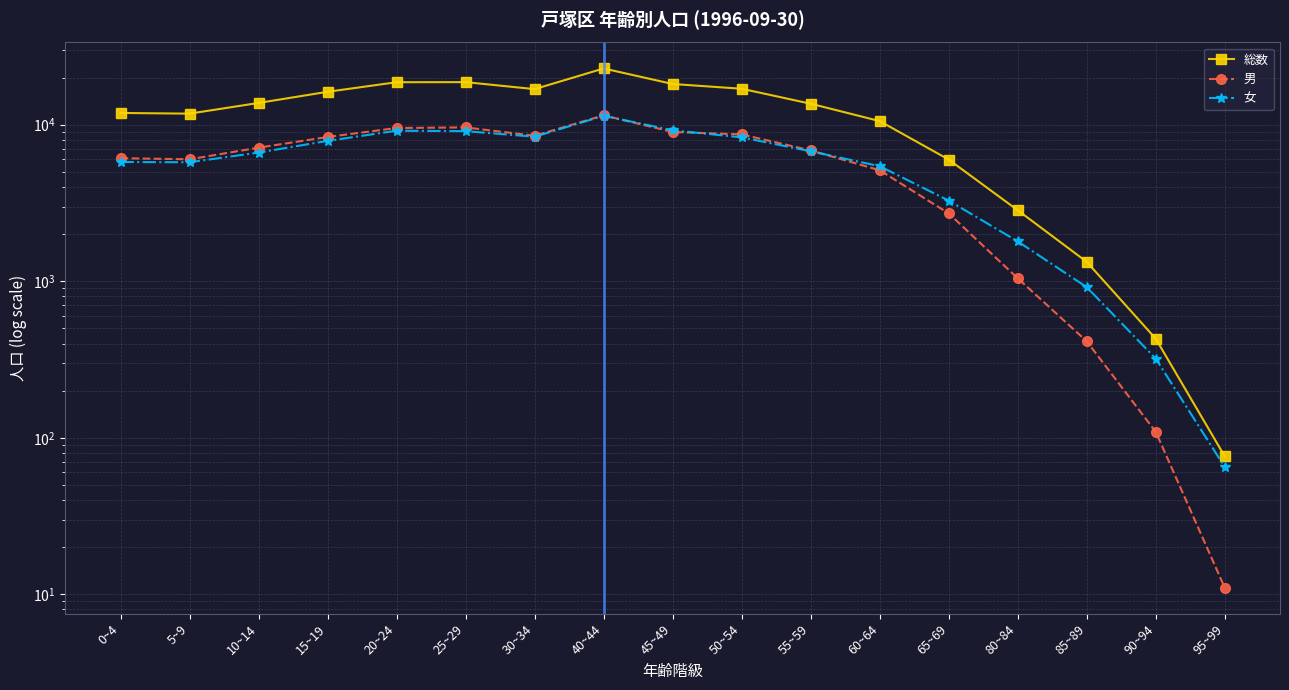

Where do 男 and 女 first cross each other?

40~44 and 45~49